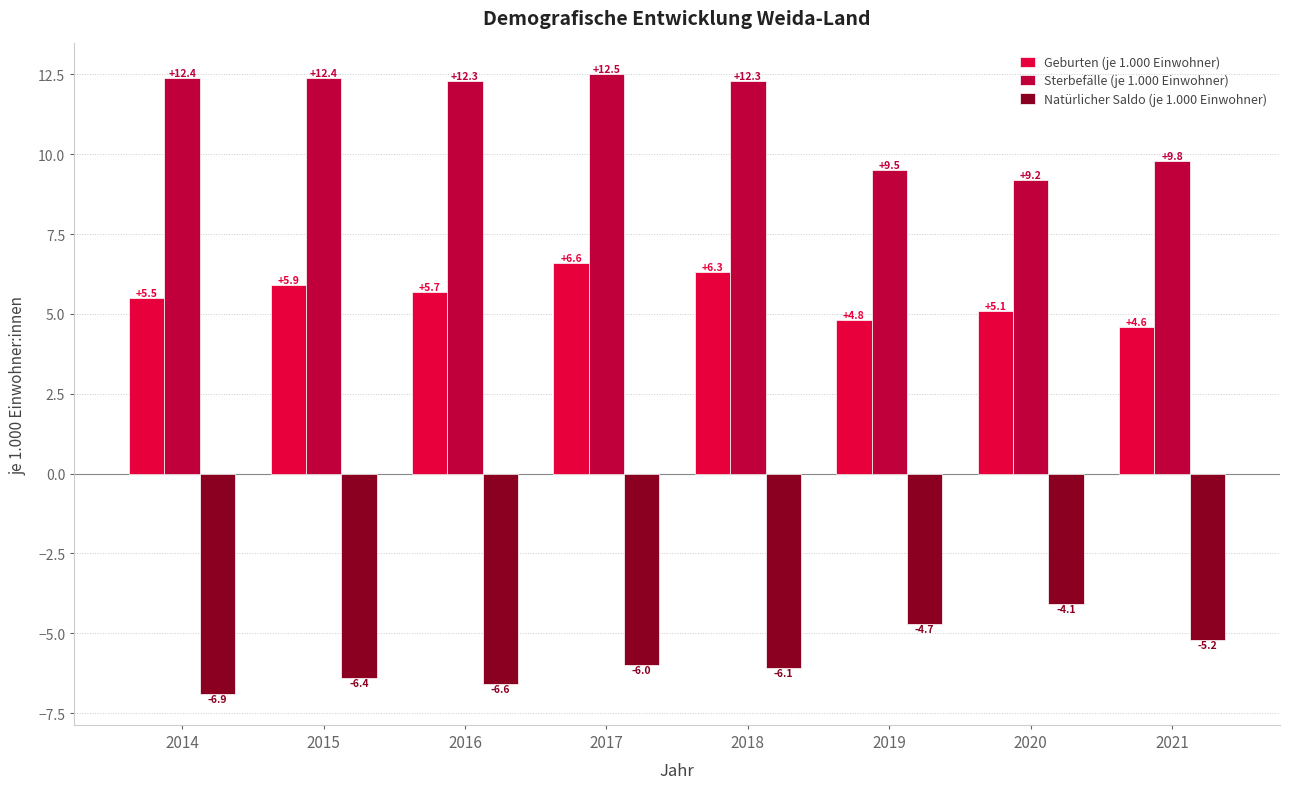

List the series in order of their overall mean, highest first.

Sterbefälle (je 1.000 Einwohner), Geburten (je 1.000 Einwohner), Natürlicher Saldo (je 1.000 Einwohner)